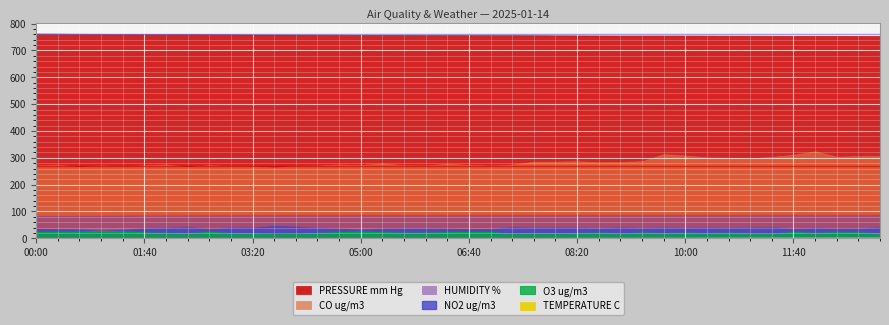

The CO ug/m3 series shows 166.8 at 01:00. True or false?

False